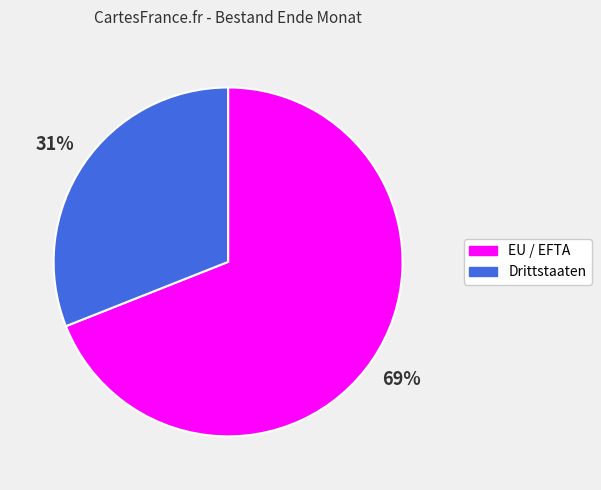

Do Drittstaaten and EU / EFTA together represent more than half of the pie?

Yes